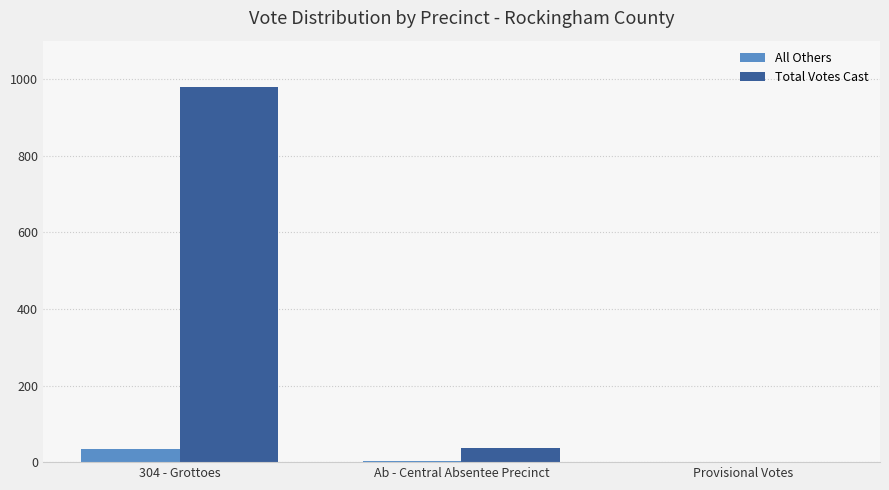

Which category has the highest value in the Total Votes Cast series?

304 - Grottoes